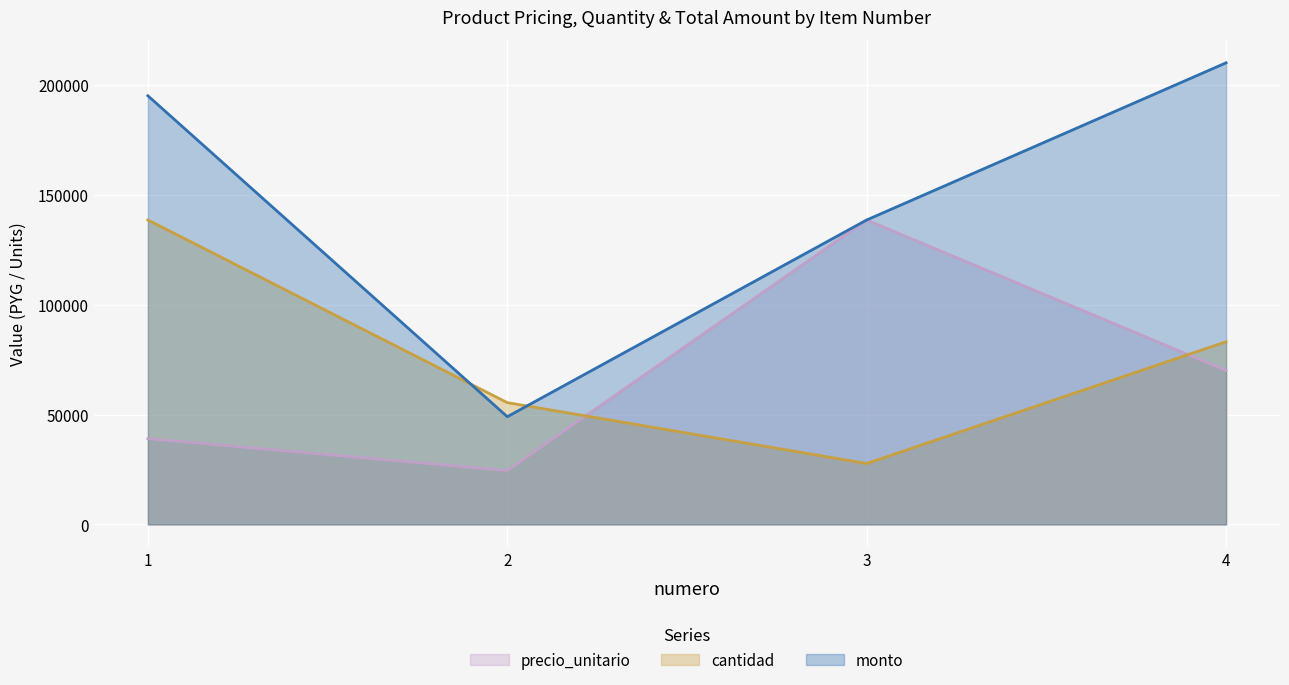

Where is the first local minimum for monto?

2